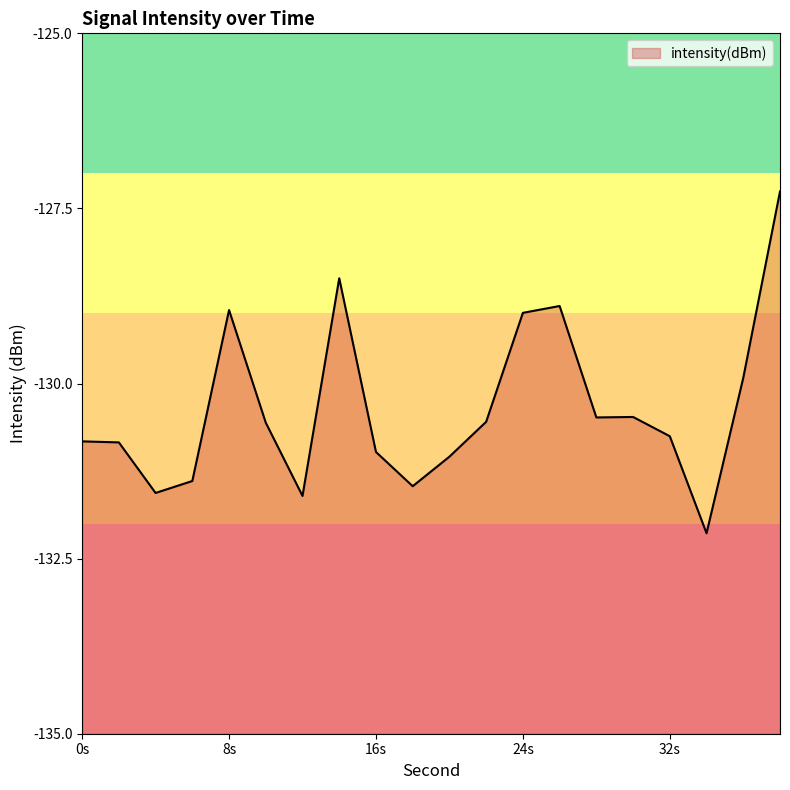

How many lines are shown in the chart?

1